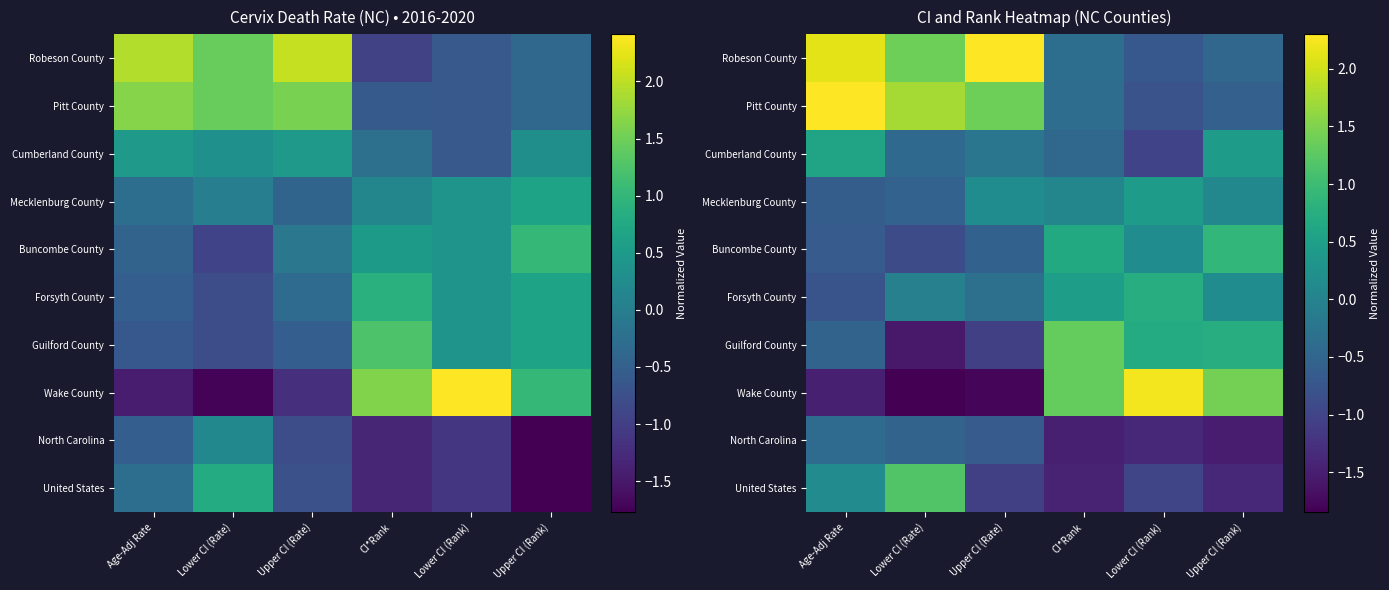

The value of Guilford County at Lower CI (Rate) is -1.6. True or false?

True